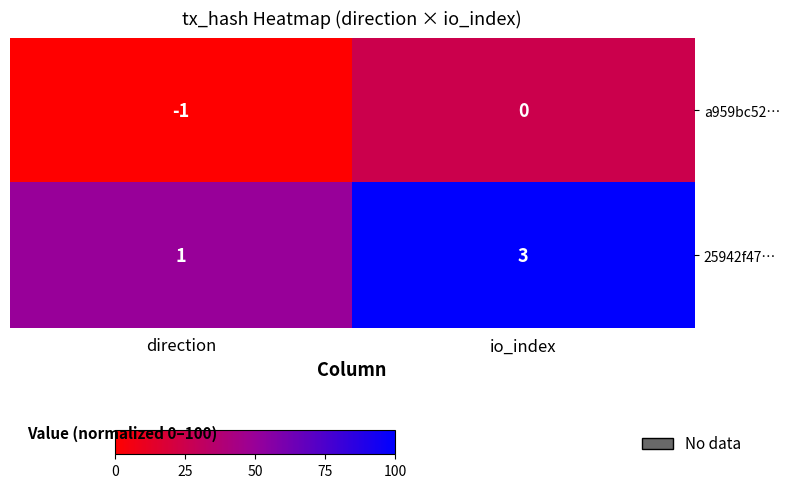

At which category is the sum across all series the highest?

io_index